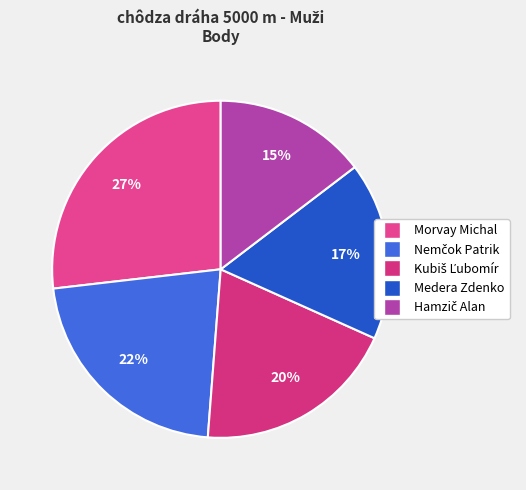

Is it true that Hamzič Alan is 15% of the pie?

True